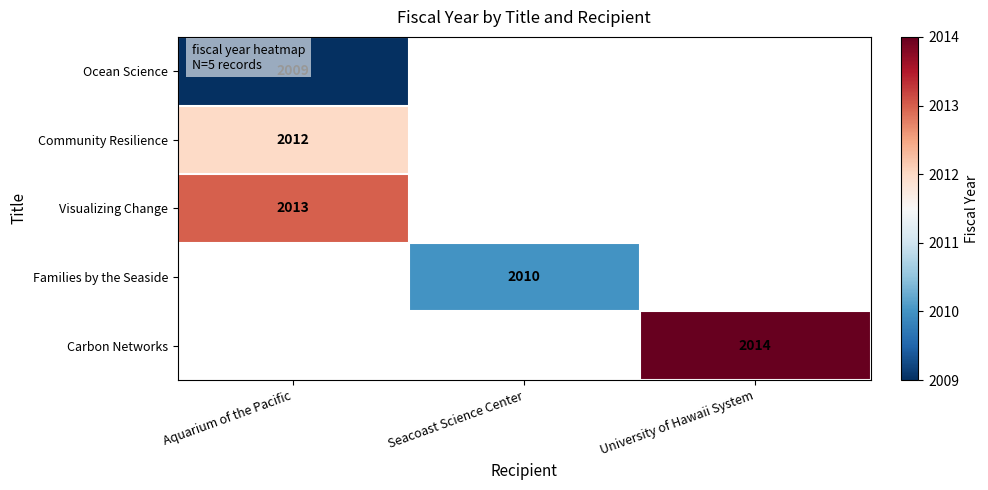

True or false: Ocean Science has a value of 2009 at Aquarium of the Pacific.

True